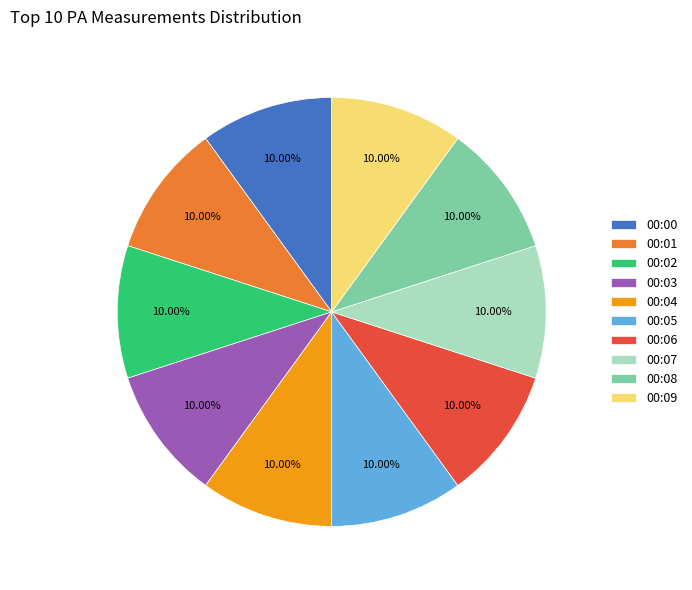

Does any single category account for the majority?

No